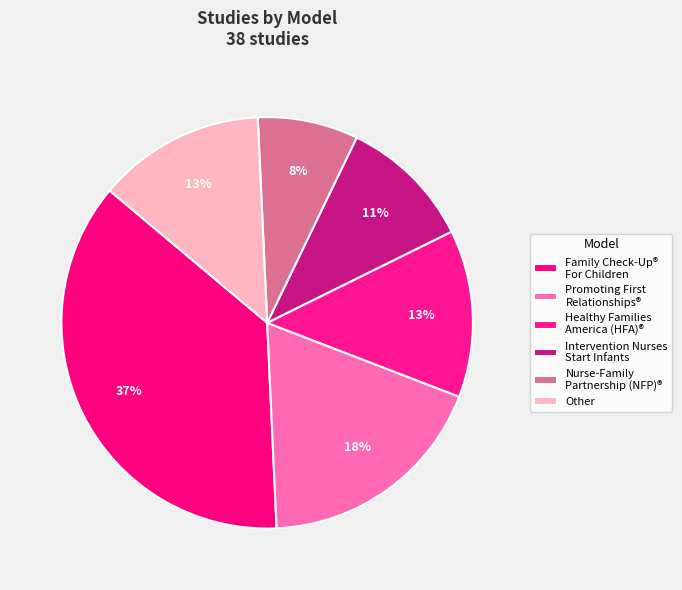

How many segments does this pie chart have?

6